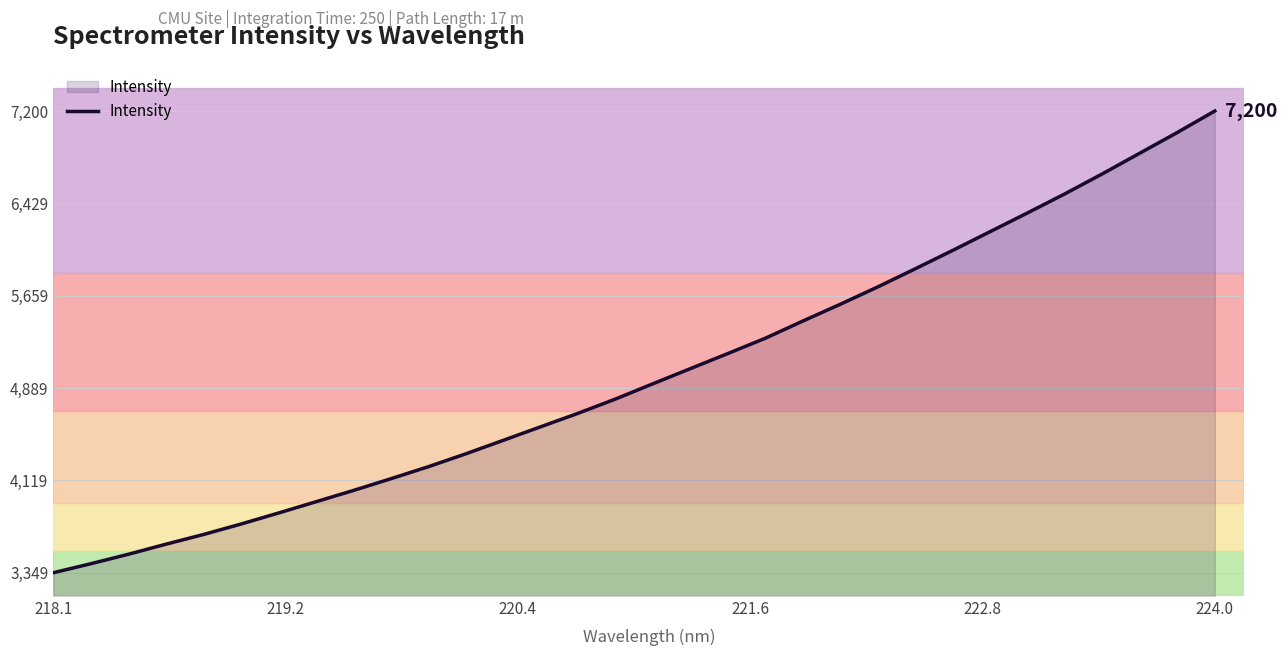

What is the smallest value displayed?

3349.2